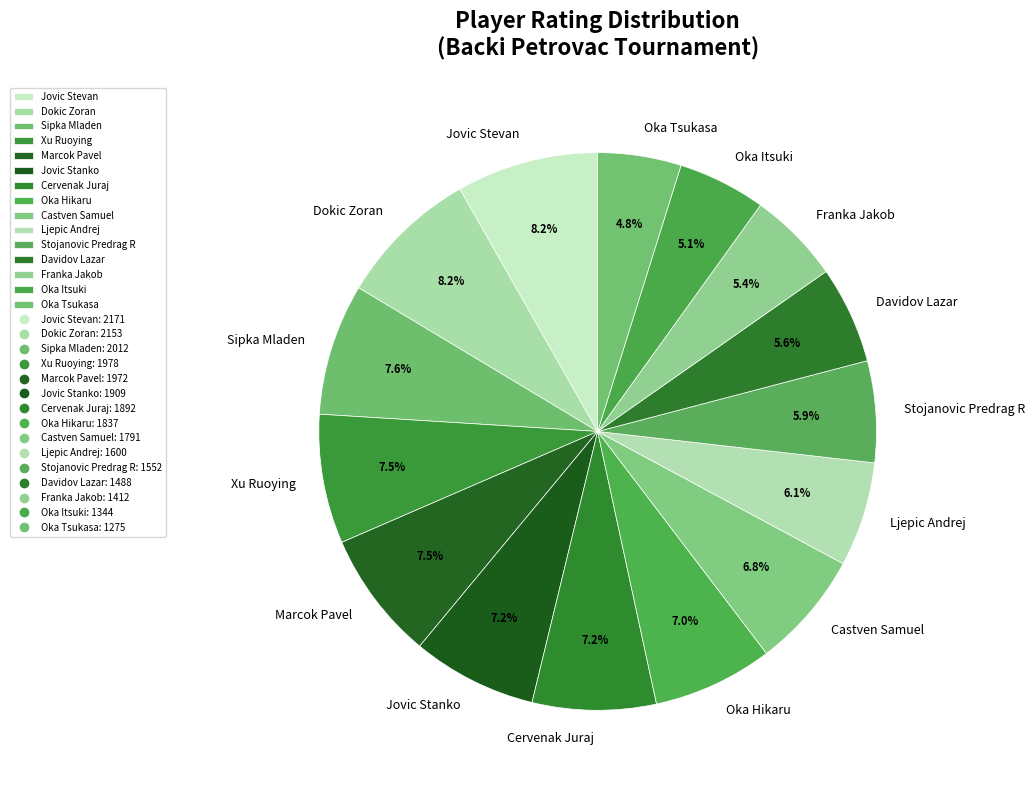

To the nearest percent, what percentage of the pie is Dokic Zoran?

8%